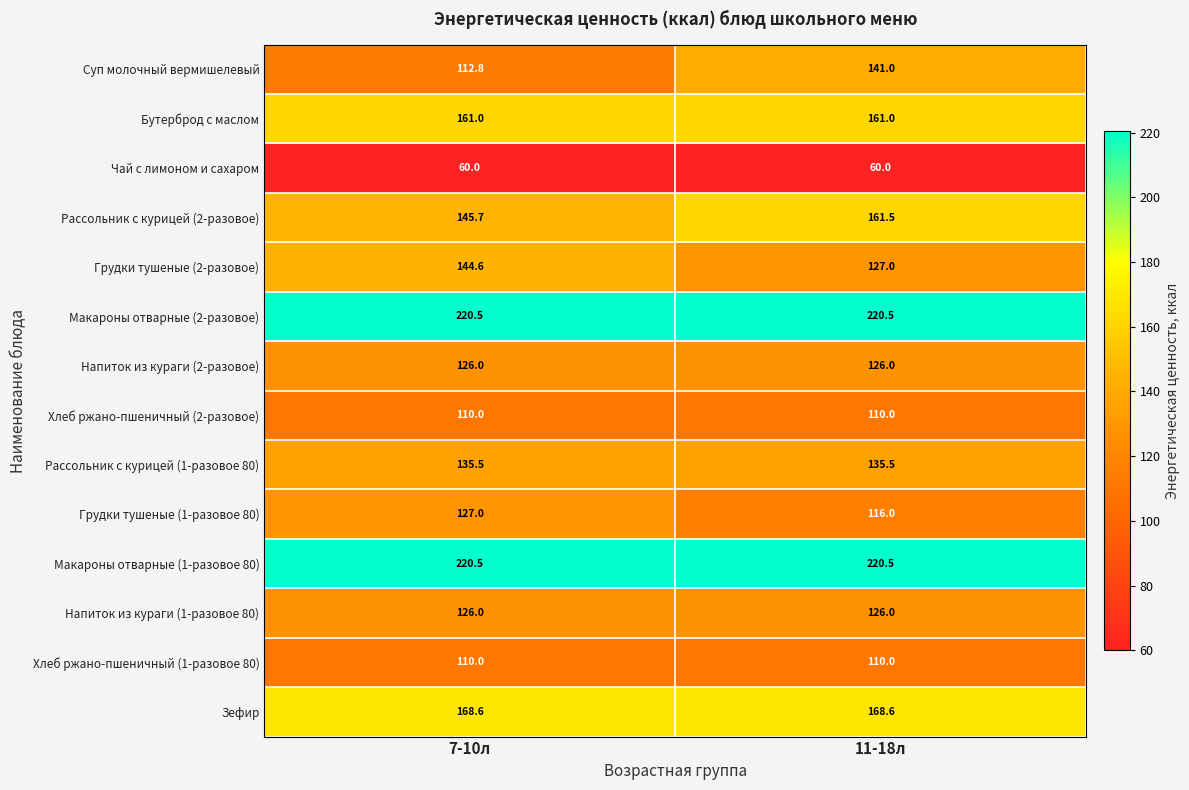

Reading left to right, transcribe all the data shown in this chart.

Суп молочный вермишелевый: 112.8	141.0
Бутерброд с маслом: 161.0	161.0
Чай с лимоном и сахаром: 60.0	60.0
Рассольник с курицей (2-разовое): 145.7	161.5
Грудки тушеные (2-разовое): 144.6	127.0
Макароны отварные (2-разовое): 220.5	220.5
Напиток из кураги (2-разовое): 126.0	126.0
Хлеб ржано-пшеничный (2-разовое): 110.0	110.0
Рассольник с курицей (1-разовое 80): 135.5	135.5
Грудки тушеные (1-разовое 80): 127.0	116.0
Макароны отварные (1-разовое 80): 220.5	220.5
Напиток из кураги (1-разовое 80): 126.0	126.0
Хлеб ржано-пшеничный (1-разовое 80): 110.0	110.0
Зефир: 168.6	168.6